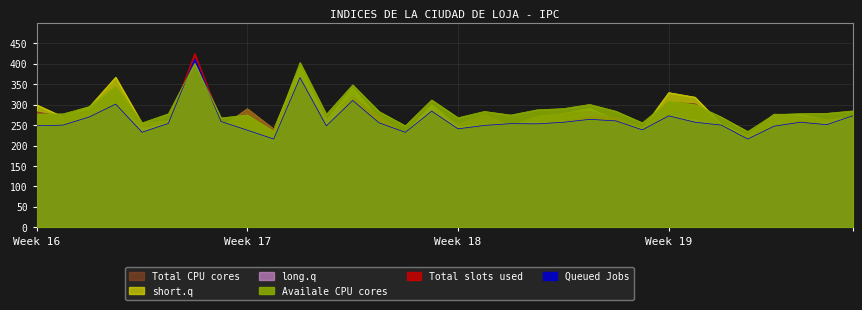

True or false: Availale CPU cores has a value of 151.6 at LECHE EN POLVO.

False